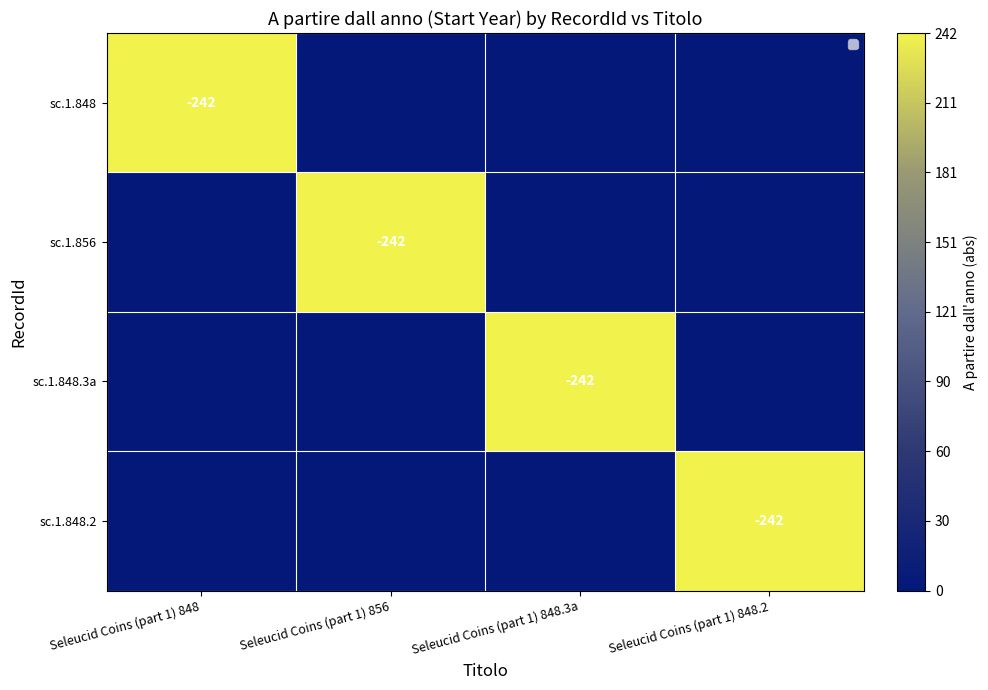

At Seleucid Coins (part 1) 848.2, list the series in order from smallest to largest.

sc.1.848, sc.1.856, sc.1.848.3a, sc.1.848.2